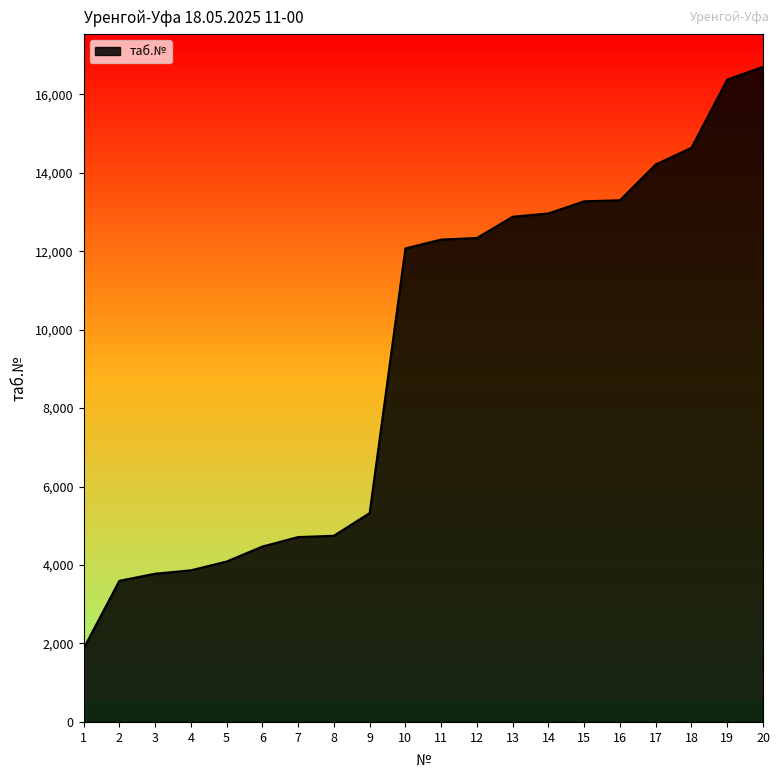

Where is the data nearest to the value 9284?

10